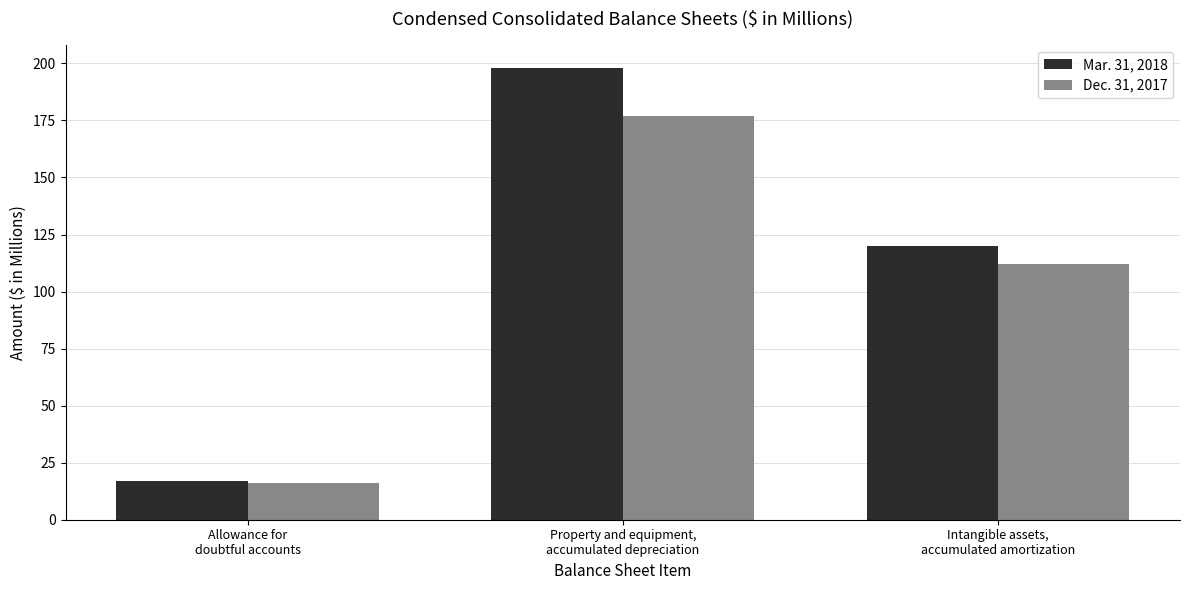

Where does the Mar. 31, 2018 series first go above 120?

Property and equipment,
accumulated depreciation